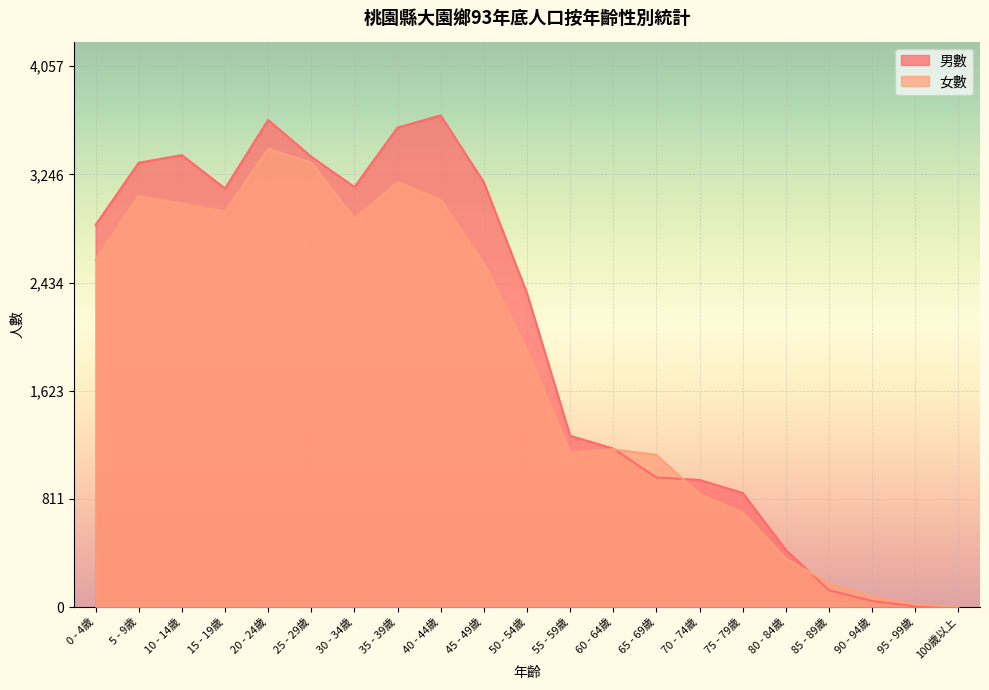

Reading right to left, what are all the values shown in this chart?

男數: 100歲以上=0	95 - 99歲=6	90 - 94歲=45	85 - 89歲=126	80 - 84歲=429	75 - 79歲=856	70 - 74歲=954	65 - 69歲=972	60 - 64歲=1189	55 - 59歲=1285	50 - 54歲=2354	45 - 49歲=3187	40 - 44歲=3689	35 - 39歲=3598	30 - 34歲=3152	25 - 29歲=3379	20 - 24歲=3655	15 - 19歲=3141	10 - 14歲=3391	5 - 9歲=3334	0 - 4歲=2867
女數: 100歲以上=3	95 - 99歲=18	90 - 94歲=80	85 - 89歲=177	80 - 84歲=364	75 - 79歲=709	70 - 74歲=847	65 - 69歲=1141	60 - 64歲=1183	55 - 59歲=1160	50 - 54歲=1928	45 - 49歲=2576	40 - 44歲=3056	35 - 39歲=3187	30 - 34歲=2914	25 - 29歲=3335	20 - 24歲=3438	15 - 19歲=2967	10 - 14歲=3026	5 - 9歲=3083	0 - 4歲=2603